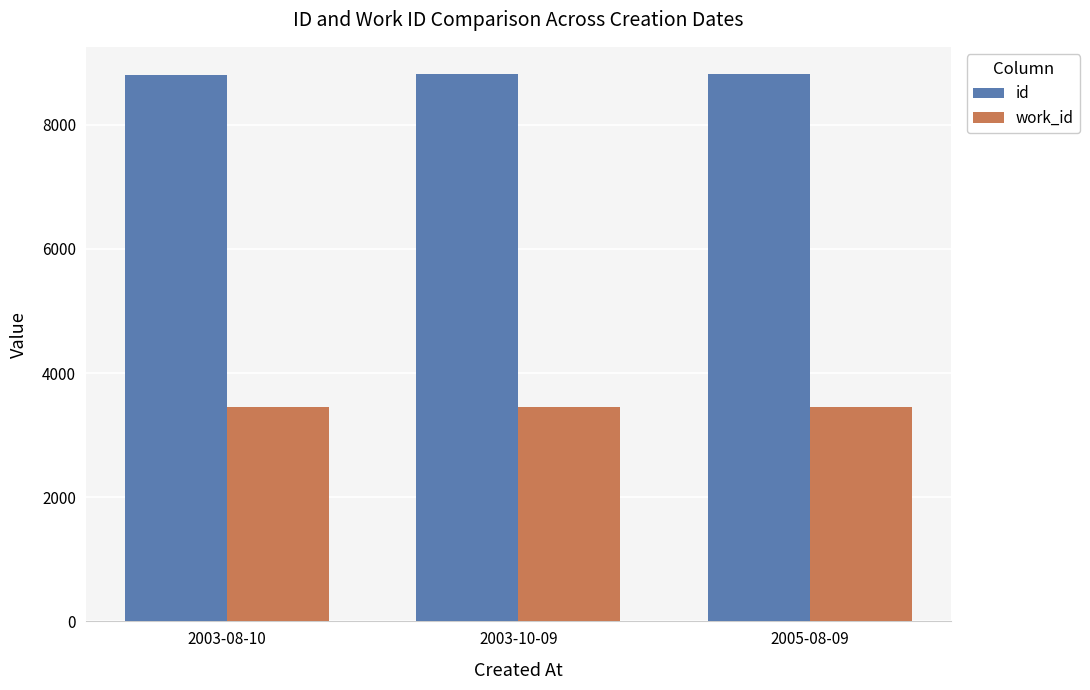

What is the average value of the work_id series?

3454